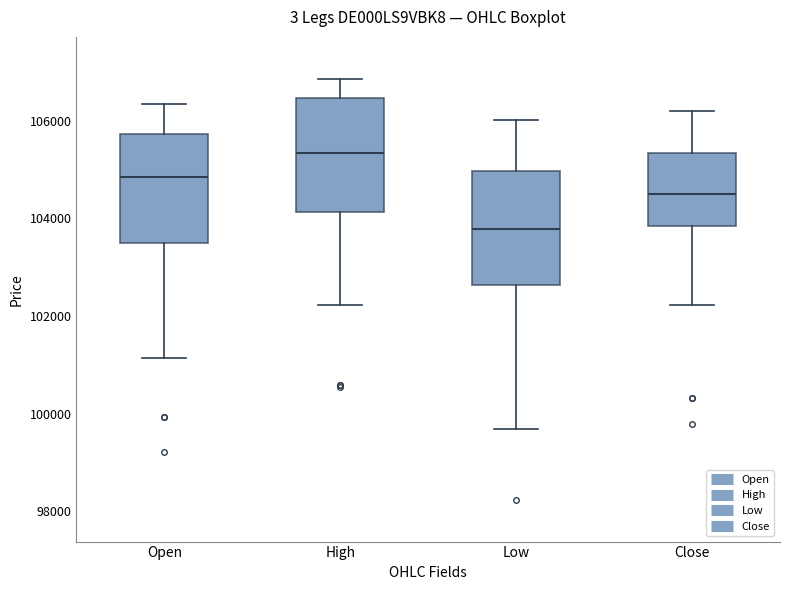

Where does the lower whisker of the box for Close end on the y-axis? The values are not printed on the chart, so give them approximately, as read against the axis.

102200